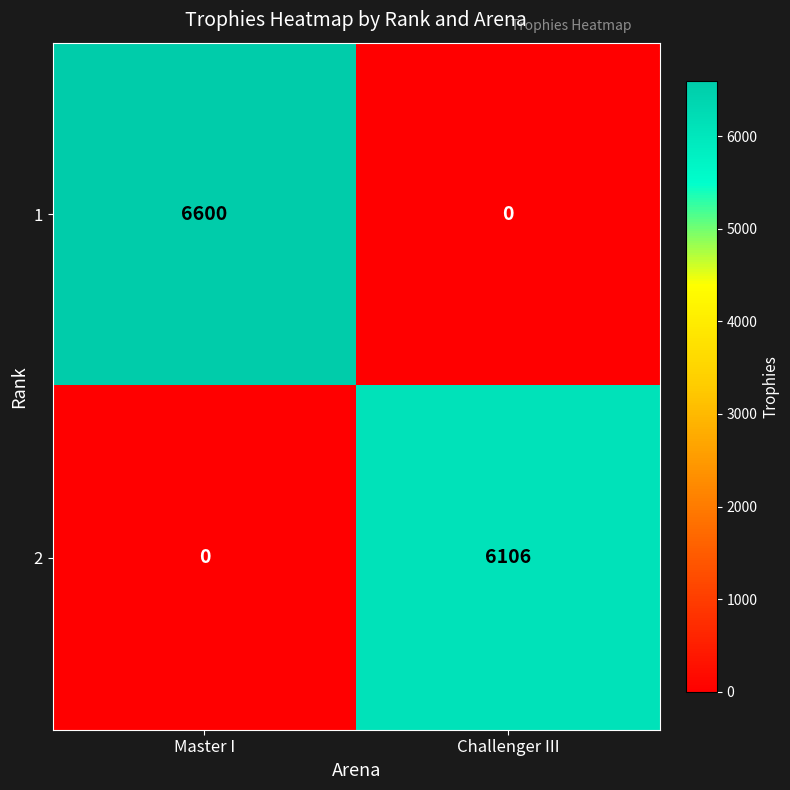

Reading left to right, what are all the values shown in this chart?

1: 6600	0
2: 0	6106